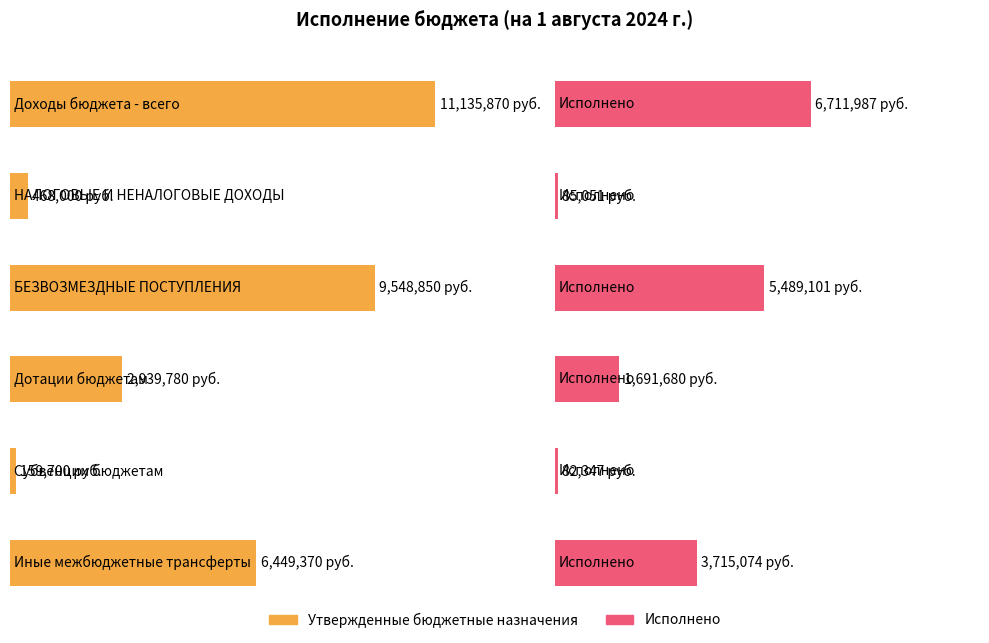

Rank the categories by Исполнено value from highest to lowest.

Доходы бюджета - всего, БЕЗВОЗМЕЗДНЫЕ ПОСТУПЛЕНИЯ, Иные межбюджетные трансферты, Дотации бюджетам, НАЛОГОВЫЕ И НЕНАЛОГОВЫЕ ДОХОДЫ, Субвенции бюджетам